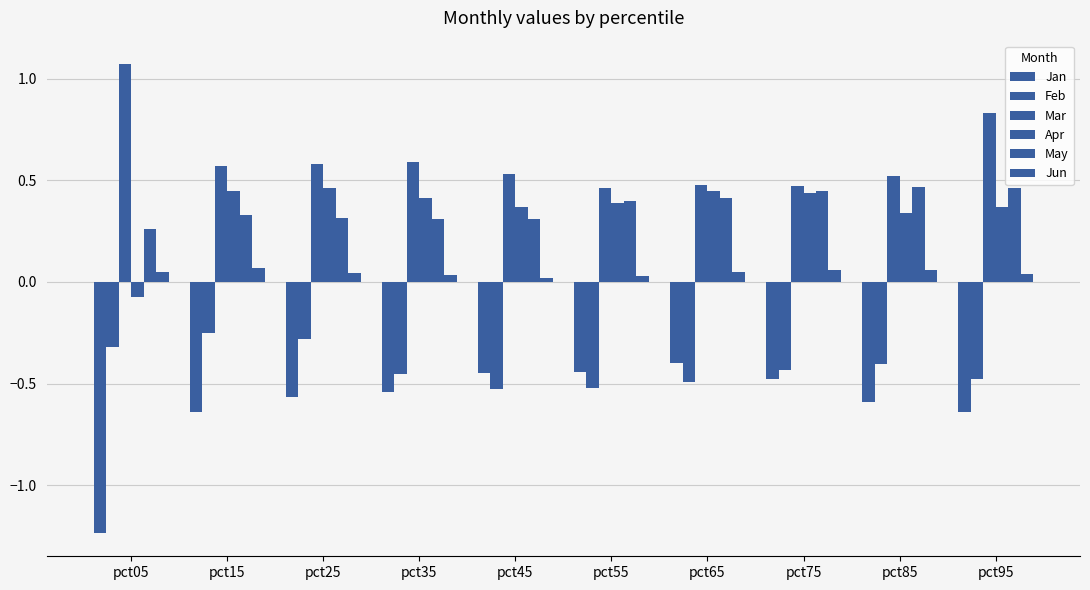

How many bars are there in total?

60